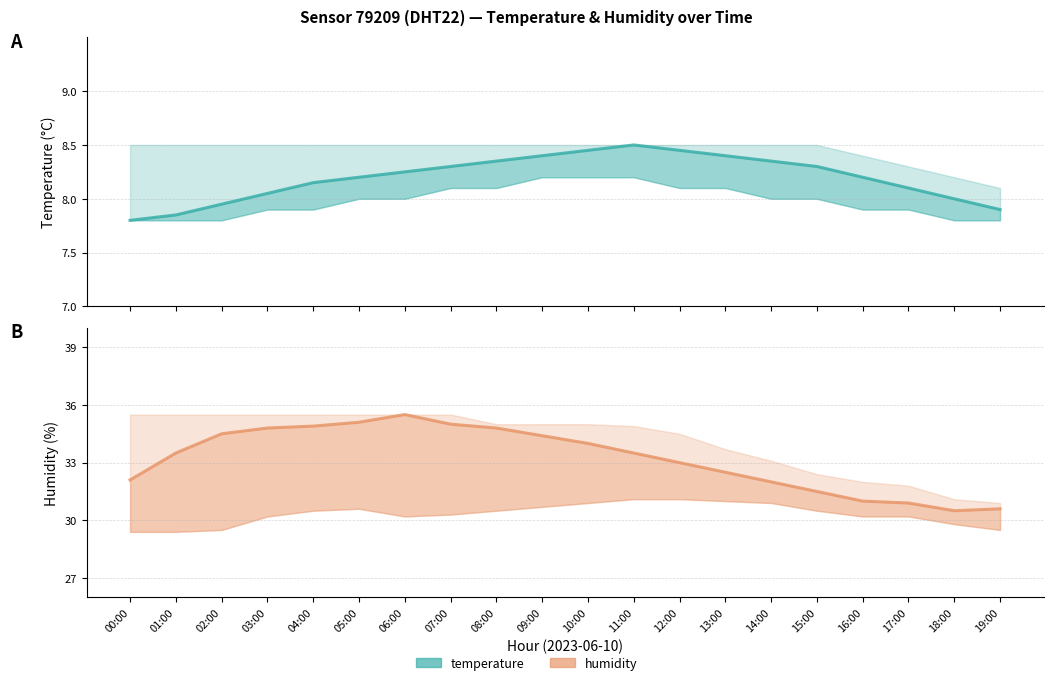

Which category has the lowest value in the humidity series?

18:00